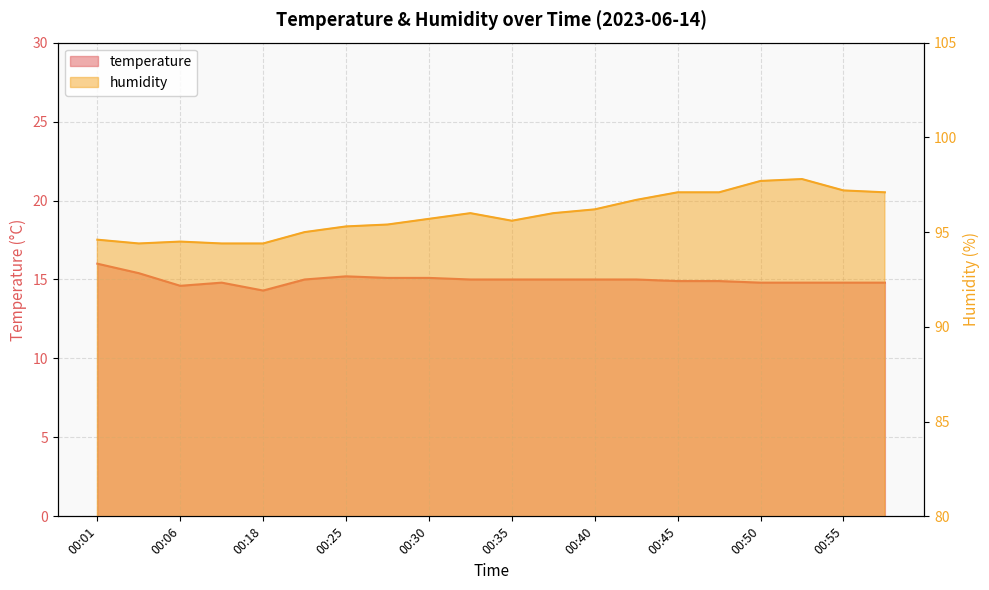

Reading left to right, what are all the values shown in this chart?

temperature: 00:01=16.0	00:04=15.4	00:06=14.6	00:09=14.8	00:18=14.3	00:23=15.0	00:25=15.2	00:28=15.1	00:30=15.1	00:33=15.0	00:35=15.0	00:38=15.0	00:40=15.0	00:43=15.0	00:45=14.9	00:47=14.9	00:50=14.8	00:52=14.8	00:55=14.8	00:57=14.8
humidity: 00:01=94.6	00:04=94.4	00:06=94.5	00:09=94.4	00:18=94.4	00:23=95.0	00:25=95.3	00:28=95.4	00:30=95.7	00:33=96.0	00:35=95.6	00:38=96.0	00:40=96.2	00:43=96.7	00:45=97.1	00:47=97.1	00:50=97.7	00:52=97.8	00:55=97.2	00:57=97.1